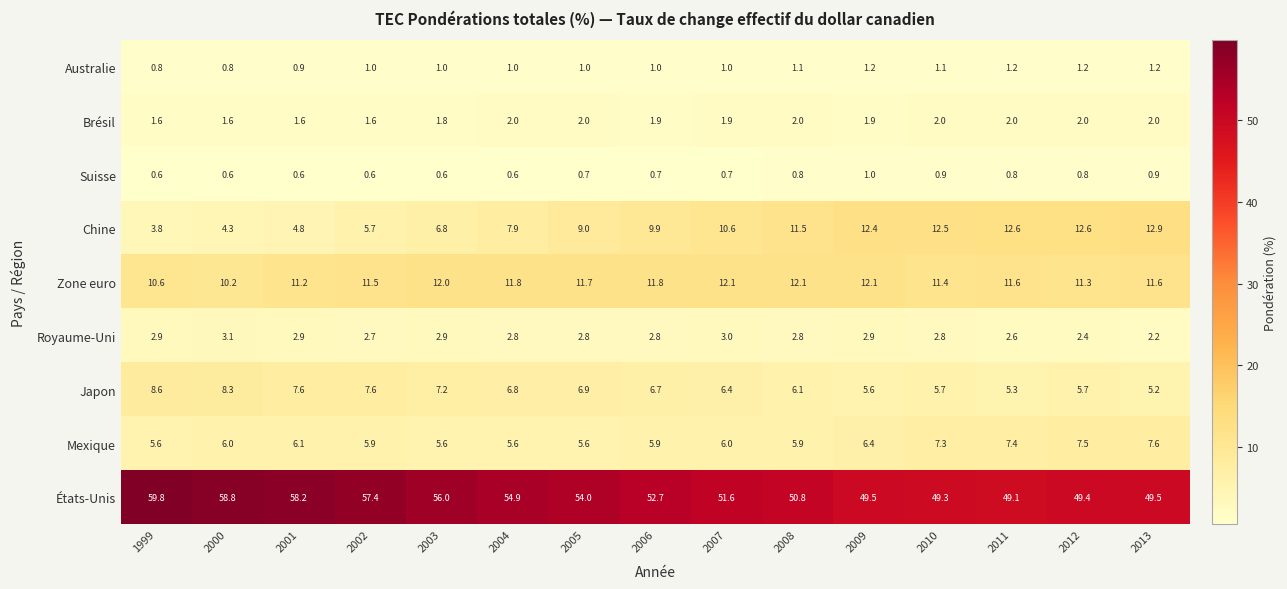

Which series has the largest range (max minus min)?

États-Unis